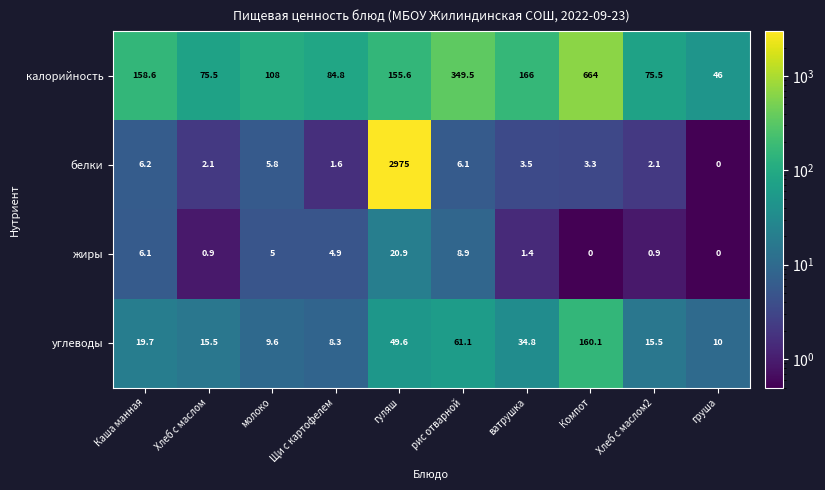

What is the sum of the углеводы values at ватрушка and гуляш?

84.4